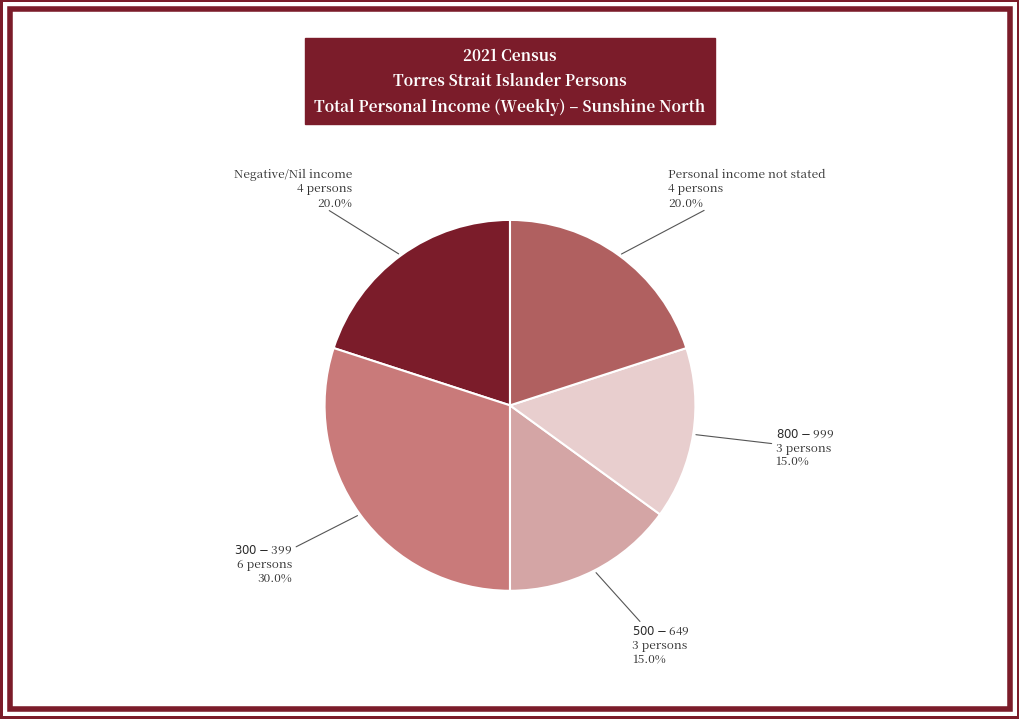

Is there any slice that represents more than half of the pie?

No